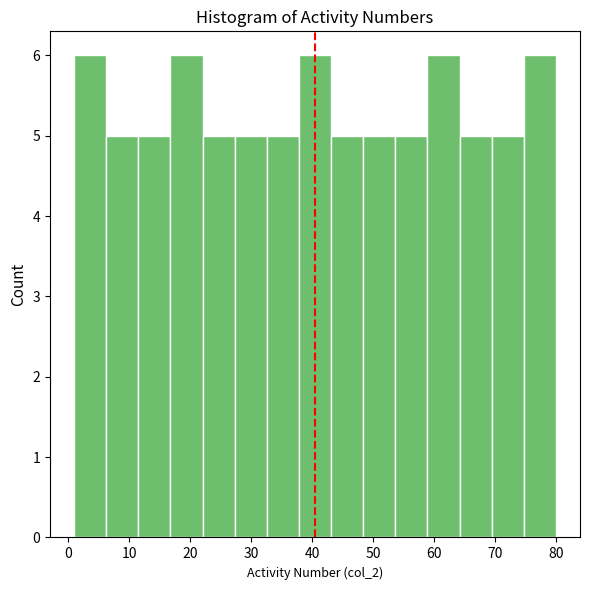

Reading left to right, list every bar in this chart as the range it spans on the x-axis followed by its height. Neither the bar edges nor the heights are printed on the chart, so give them approximately, as read against the axes.

1 to 6: 6
6 to 12: 5
12 to 17: 5
17 to 22: 6
22 to 27: 5
27 to 33: 5
33 to 38: 5
38 to 43: 6
43 to 48: 5
48 to 54: 5
54 to 59: 5
59 to 64: 6
64 to 69: 5
69 to 75: 5
75 to 80: 6